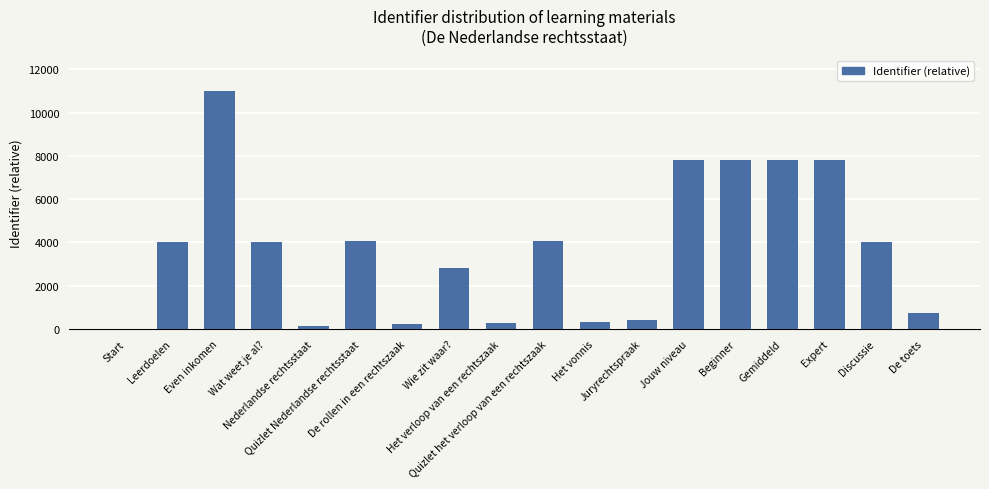

What position from the left is Jouw niveau?

13